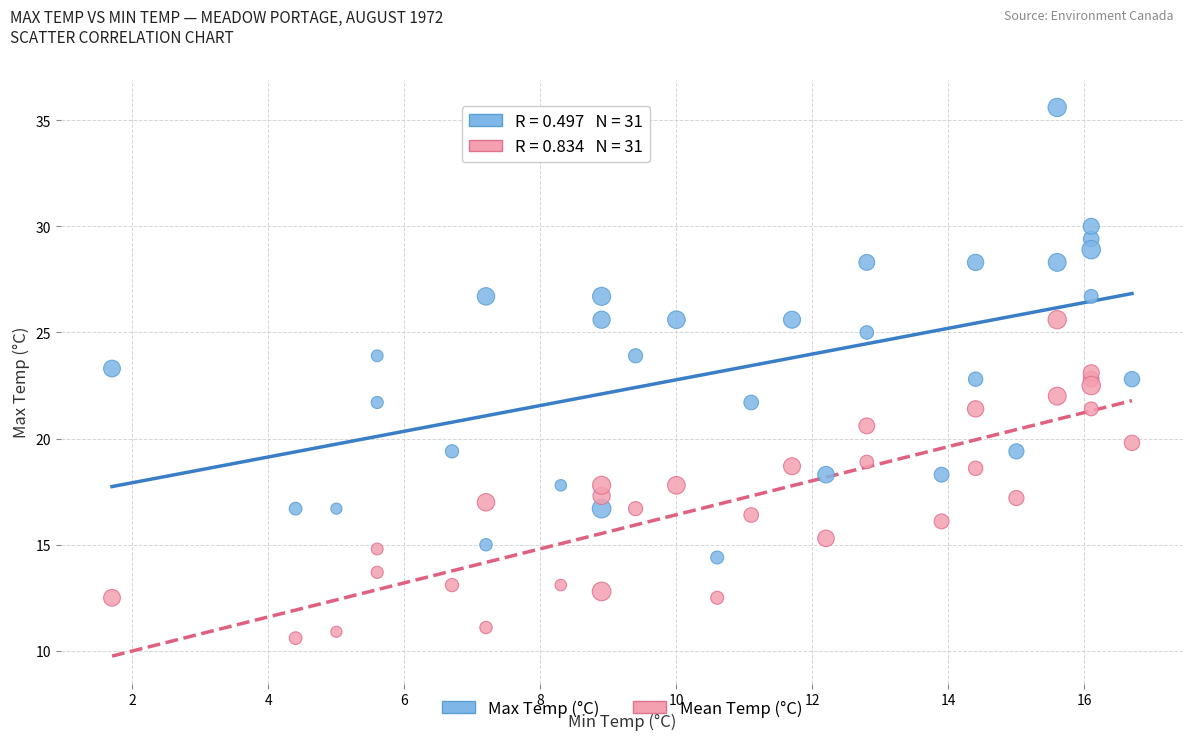

Across all data points, what is the range of X values (max minus min)?

15.0